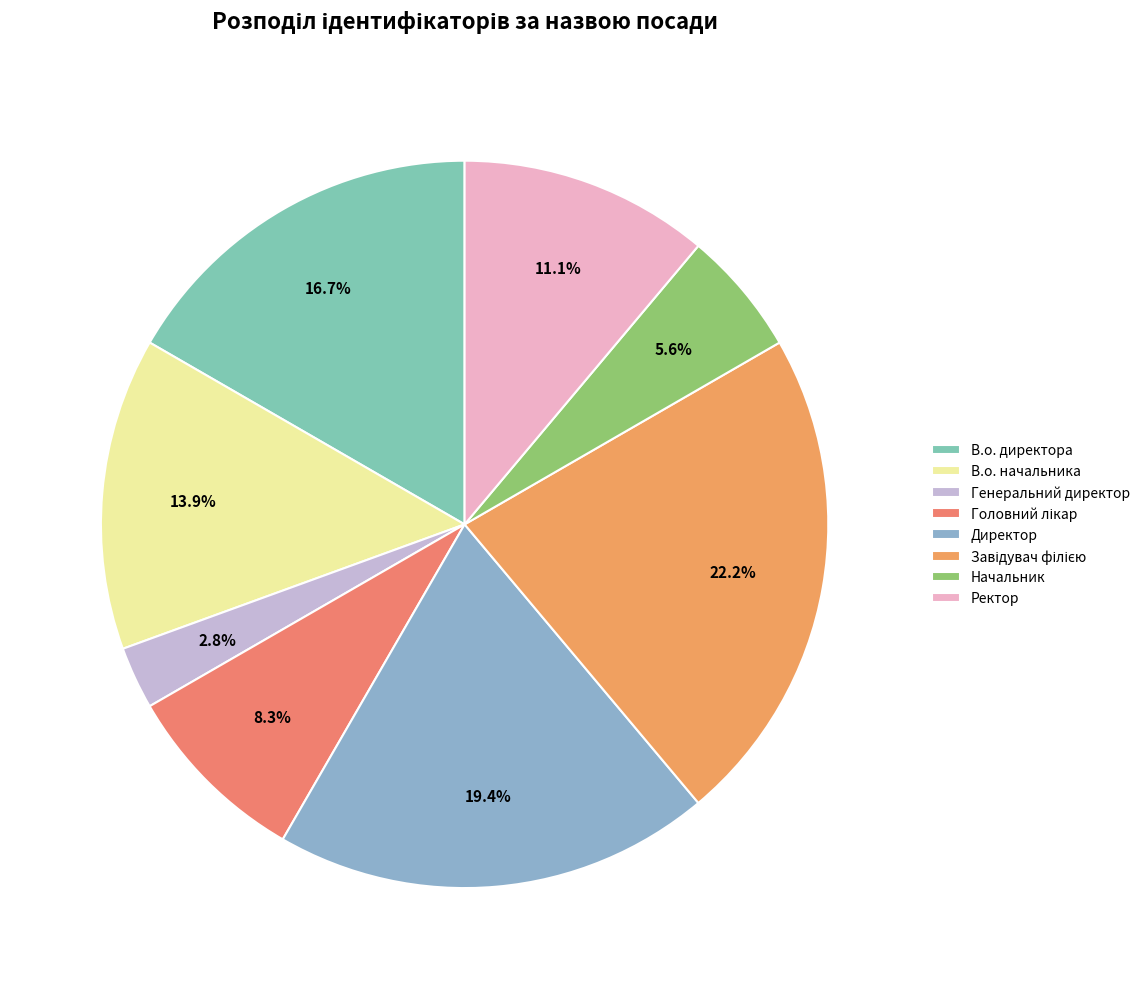

To the nearest percent, what percentage of the pie is Завідувач філією?

22%